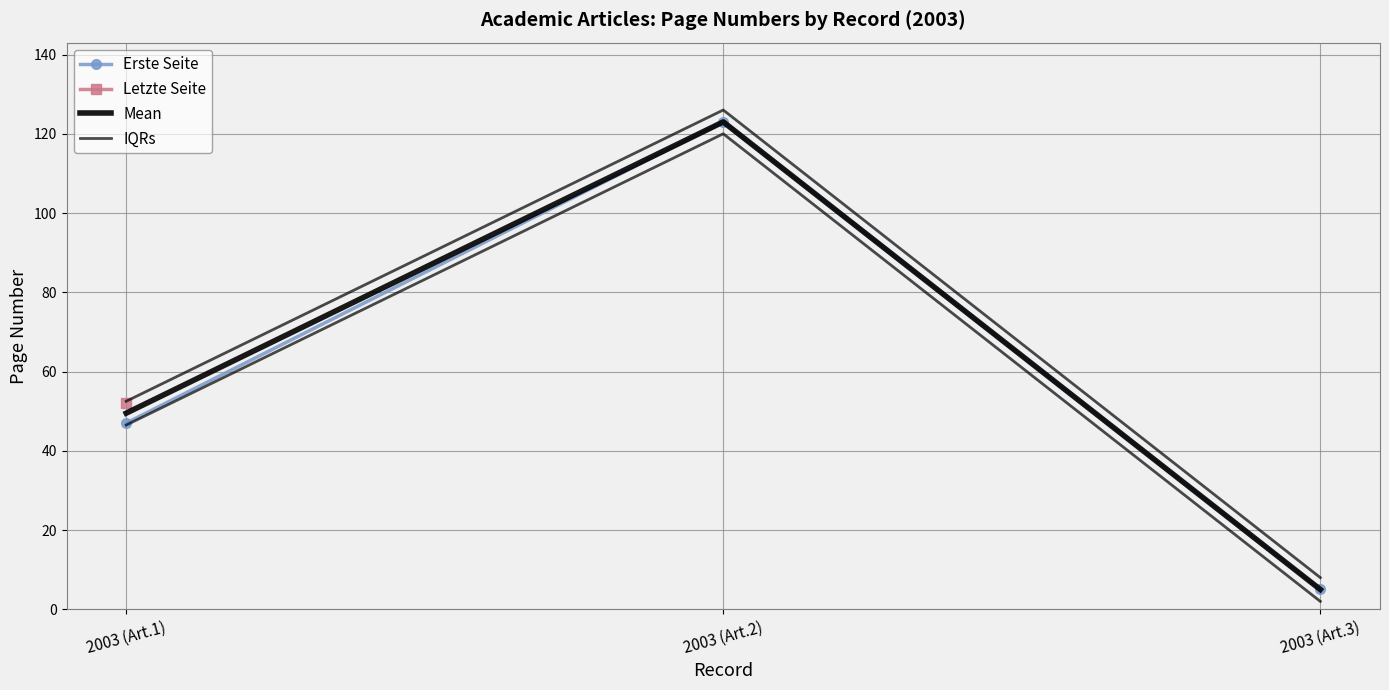

What is the spread (max minus min) of values at 2003 (Art.3)?

3.0